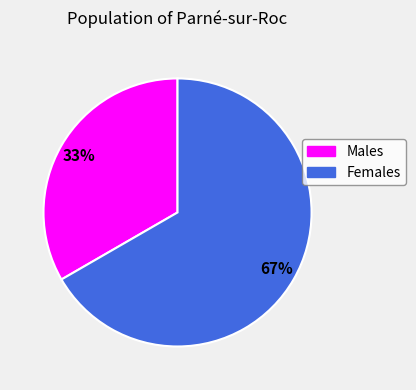

Is there a majority slice in this chart?

Yes